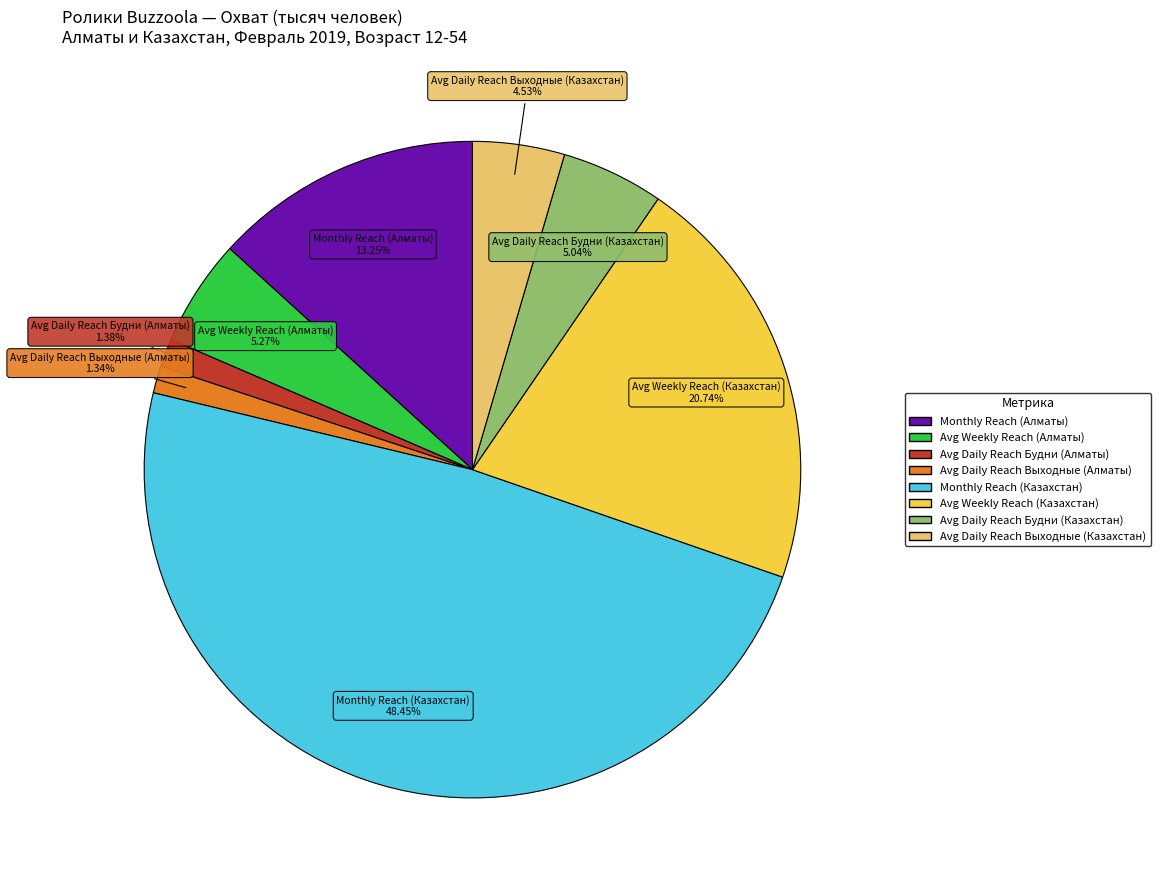

Does any single category account for the majority?

No